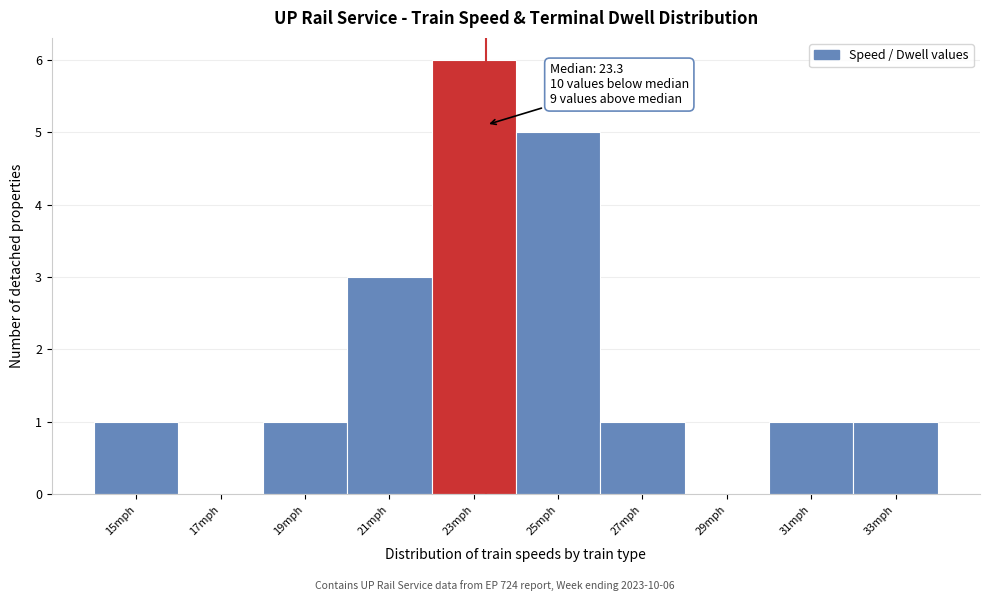

Which range on the x-axis has the tallest bar?

22 to 24